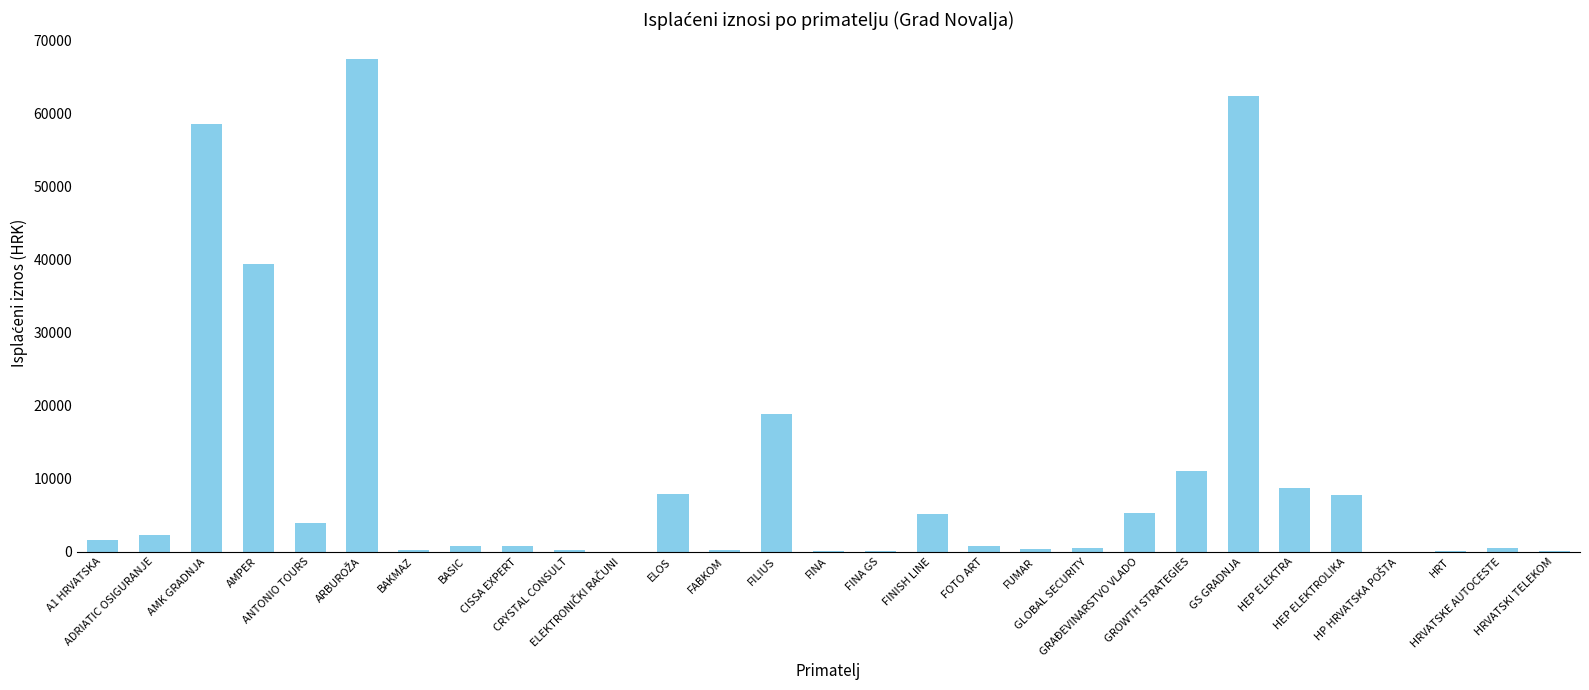

What is the sum of all values?

305497.6